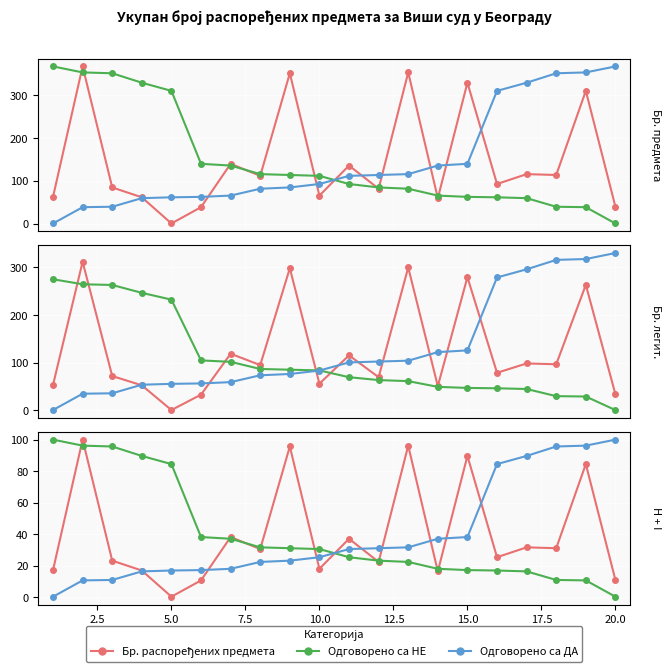

What are all the series names shown in the legend?

Бр. распоређених предмета, Одговорено са НЕ, Одговорено са ДА